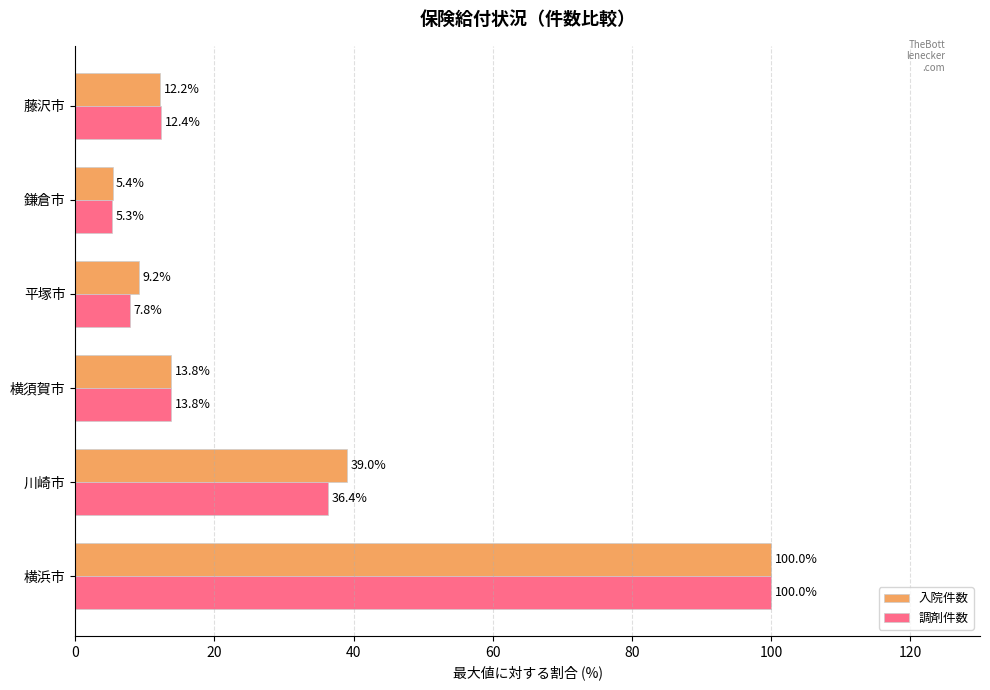

At how many categories does at least one series exceed 43?

1